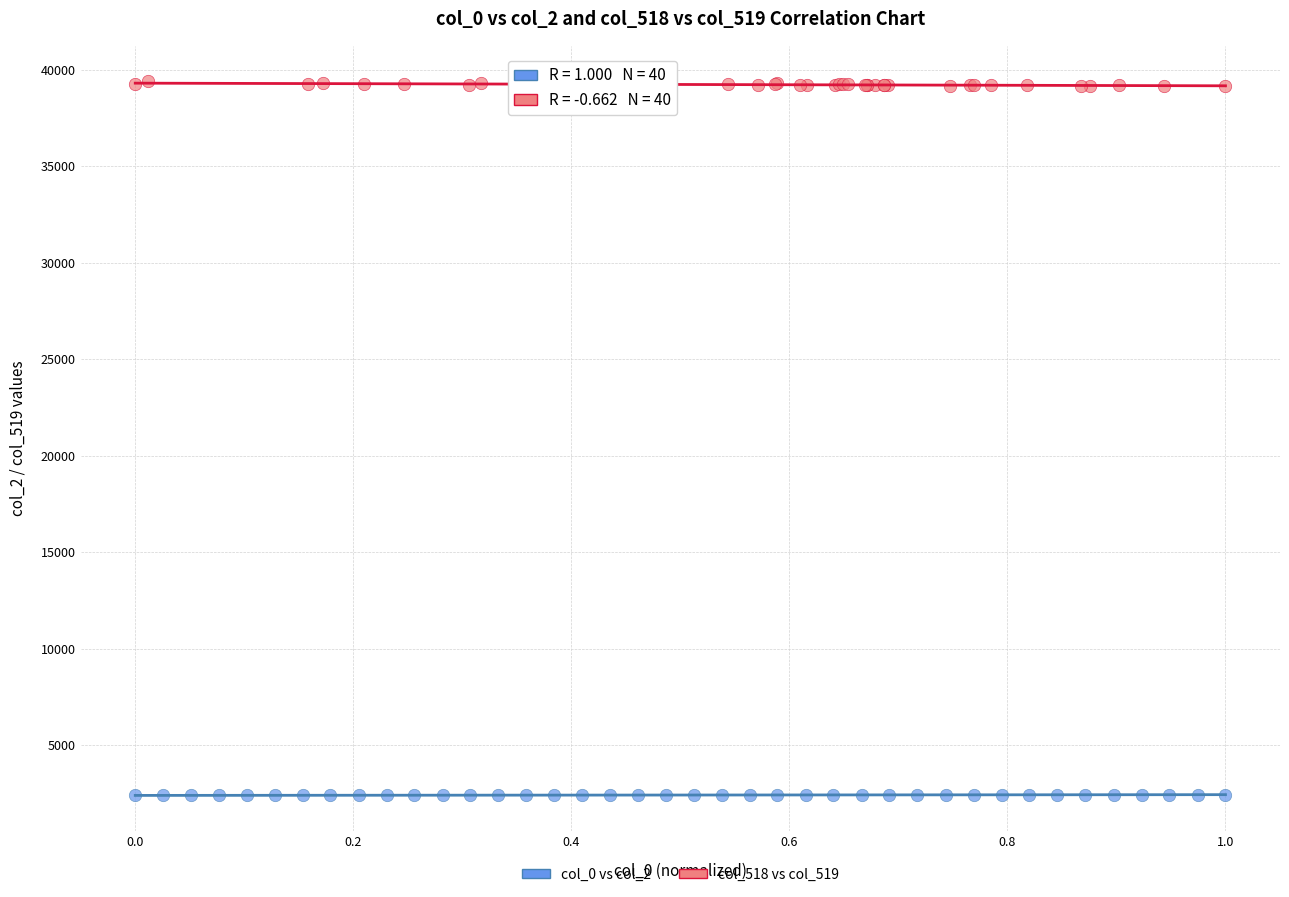

Which series contains the highest Y value?

col_518 vs col_519